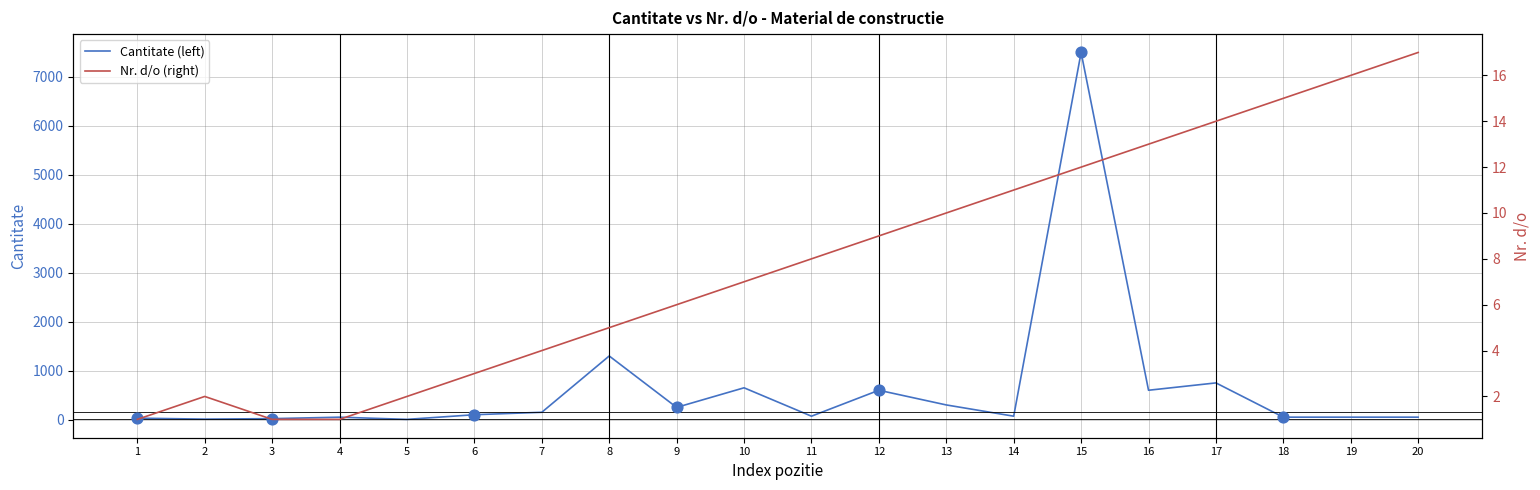

At how many categories does at least one series exceed 556?

6